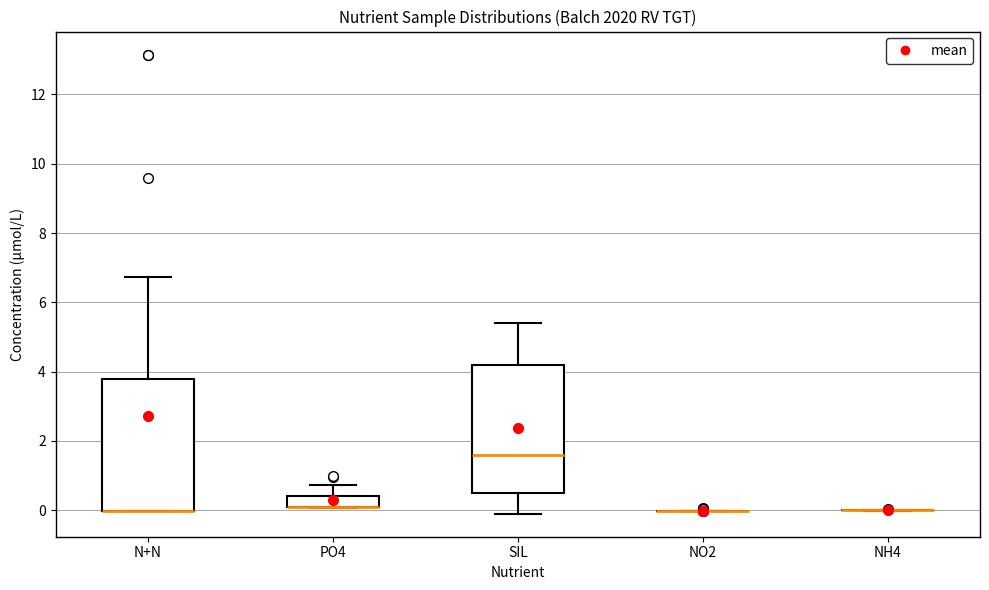

Reading left to right, transcribe this box plot: for each box, give where its median line is, the range the box spans, and where its two whiskers end, as read against the y-axis. The values are not printed on the chart, so give them approximately, as read against the axis.

N+N: median 0.0 (drawn on the box's lower edge), box 0.0 to 3.8, whiskers 0.0 to 6.8
PO4: median 0.2 (drawn on the box's lower edge), box 0.2 to 0.4, whiskers 0.0 to 0.8
SIL: median 1.6, box 0.6 to 4.2, whiskers 0.0 to 5.4
NO2: box collapsed to a line at 0.0, whiskers 0.0 to 0.0
NH4: box collapsed to a line at 0.0, whiskers 0.0 to 0.0